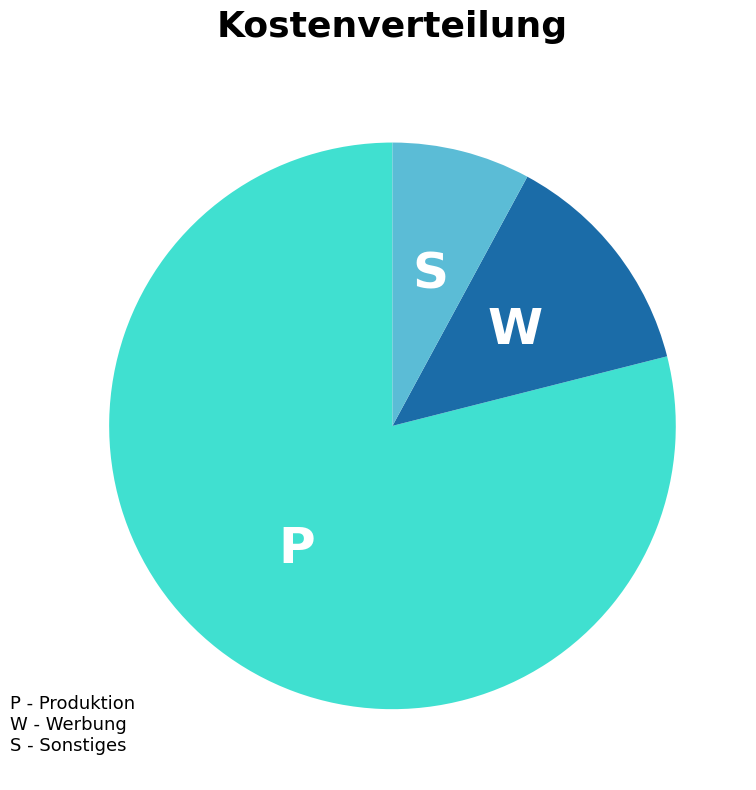

Is there any slice that represents more than half of the pie?

Yes